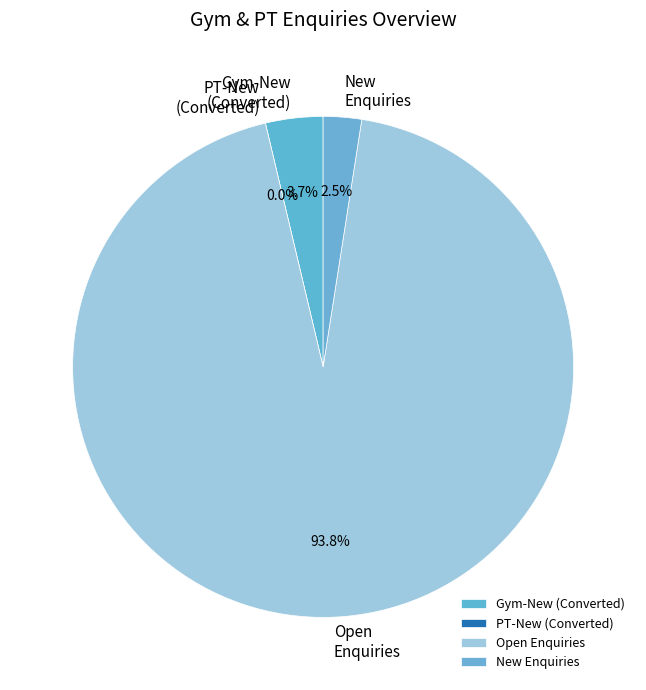

What is the smallest slice in the pie chart?

PT-New (Converted)